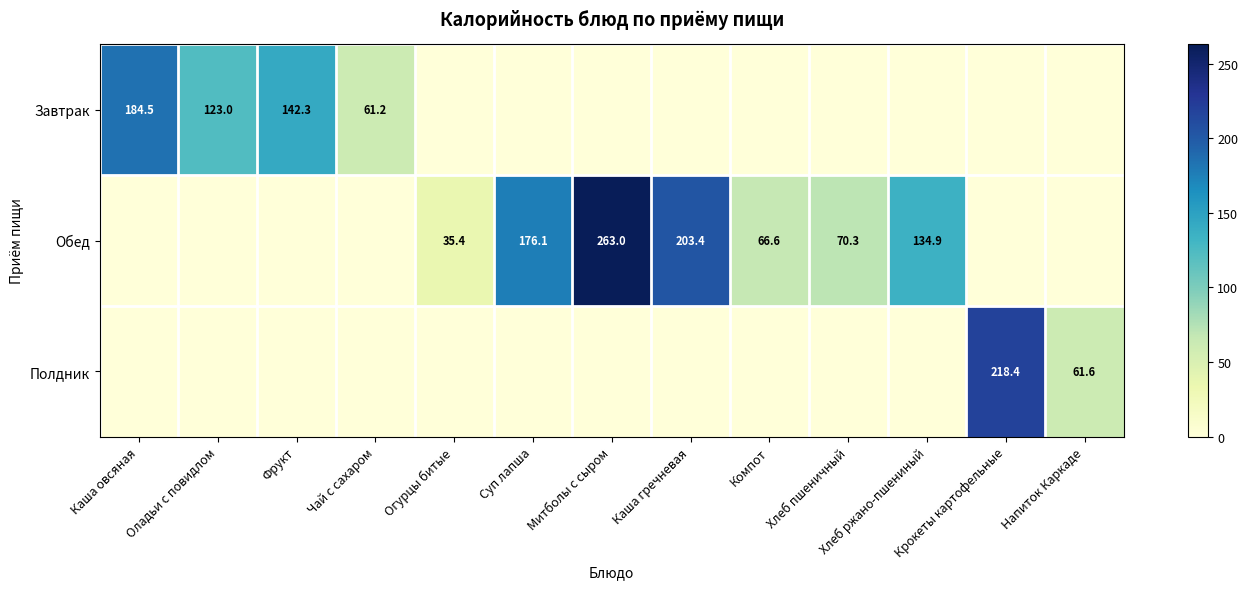

What is the total value across all series at Хлеб пшеничный?

70.3